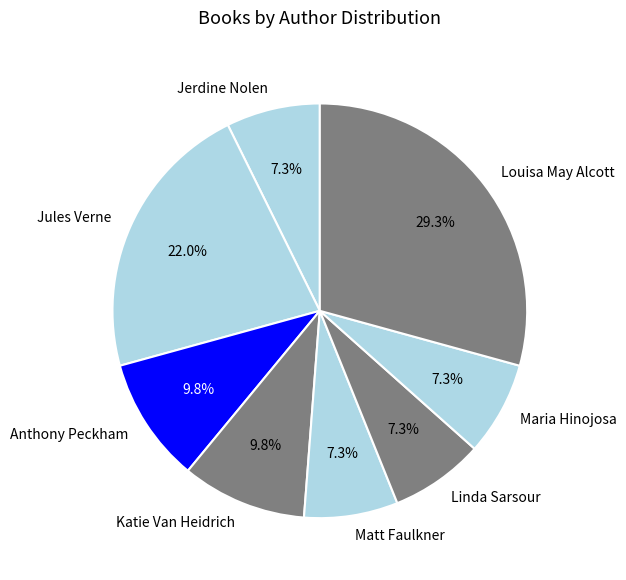

Which category has the biggest portion of the pie?

Louisa May Alcott